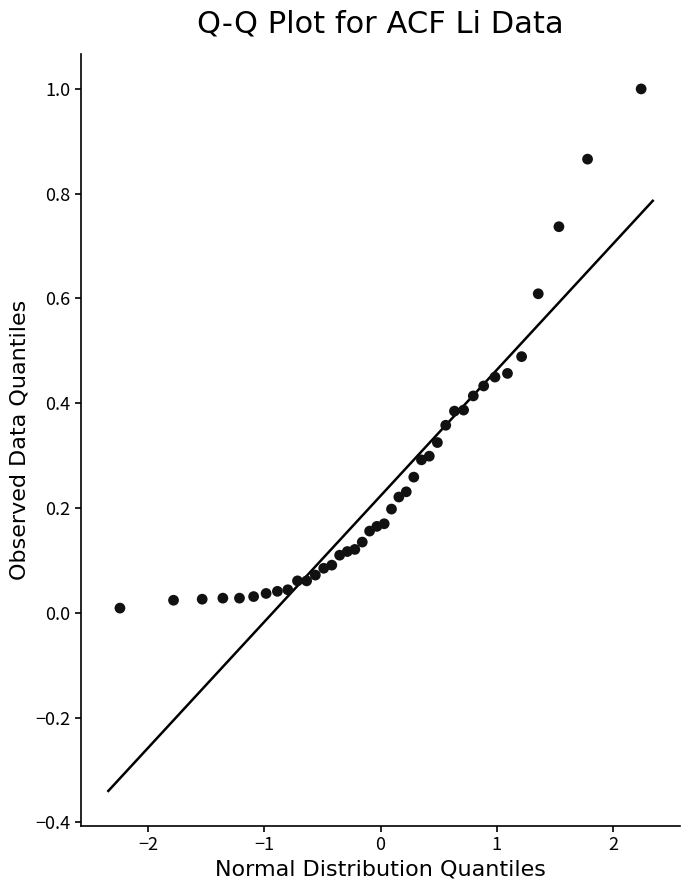

What is the range of Y values (max minus min)?

1.0